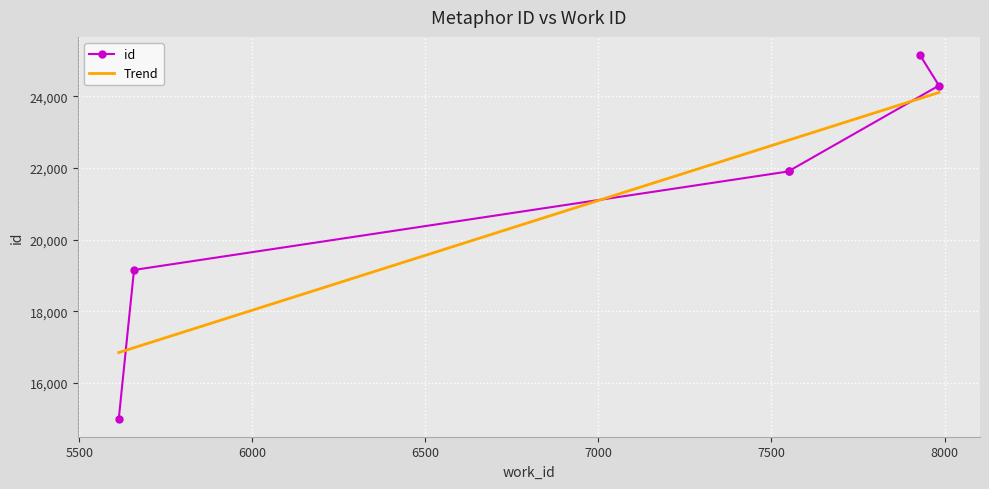

What position from the left is 5614?

1